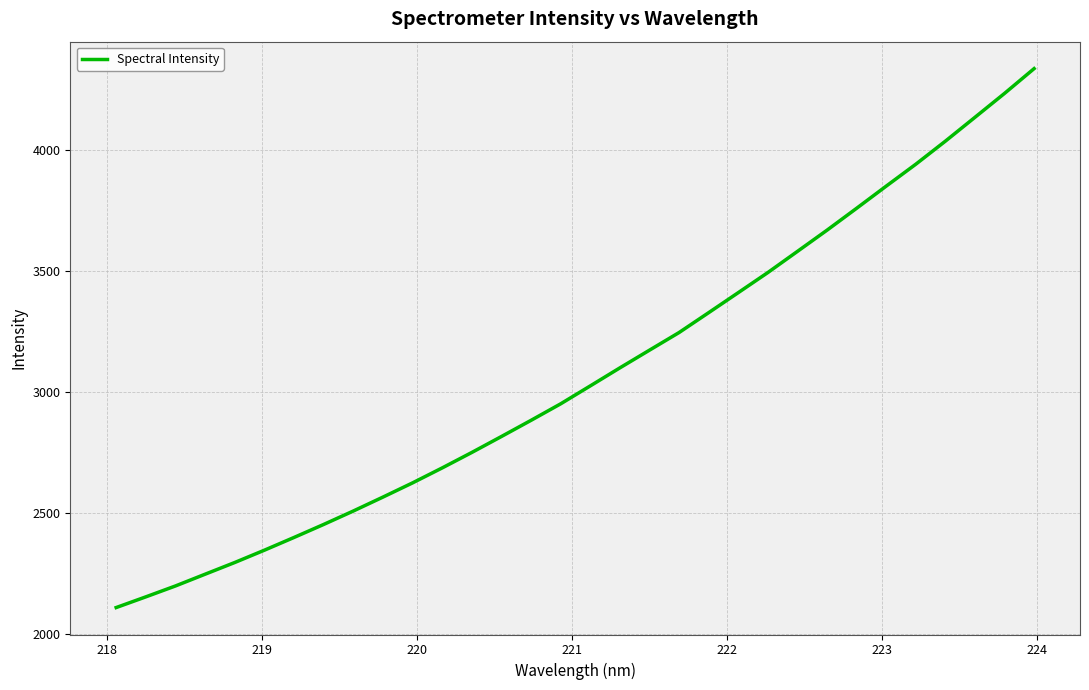

What is the greatest value displayed?

4337.0